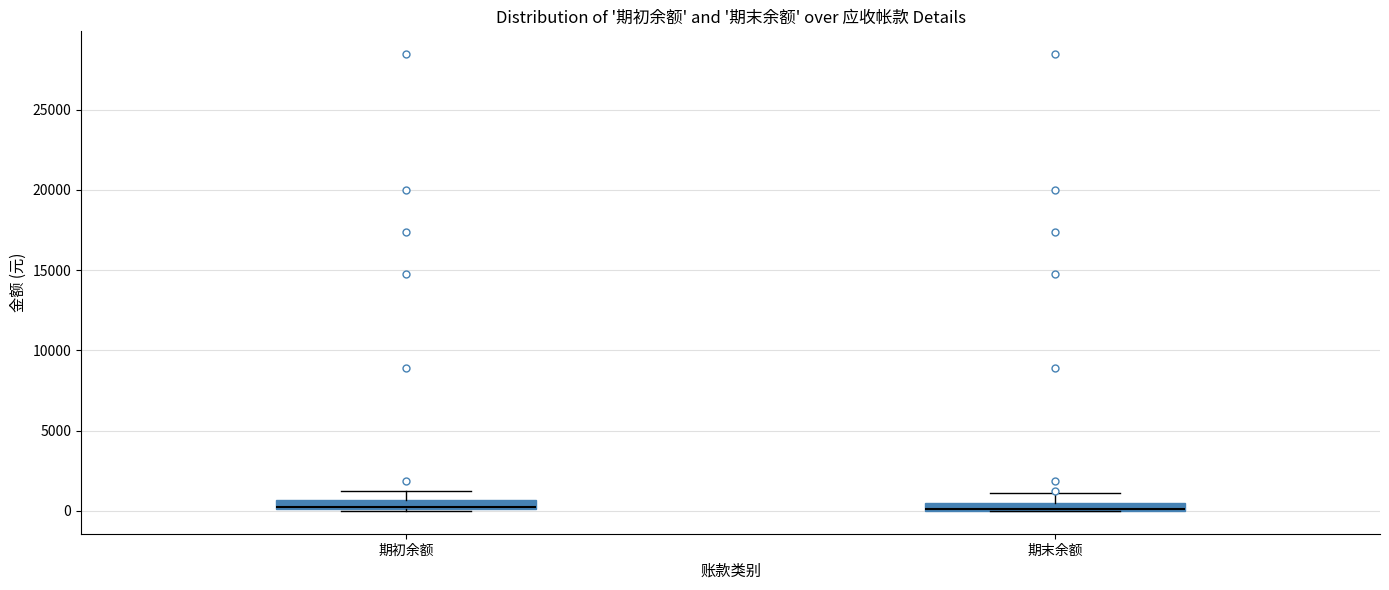

Where is the upper edge of the box for 期初余额 on the y-axis? The values are not printed on the chart, so give them approximately, as read against the axis.

500